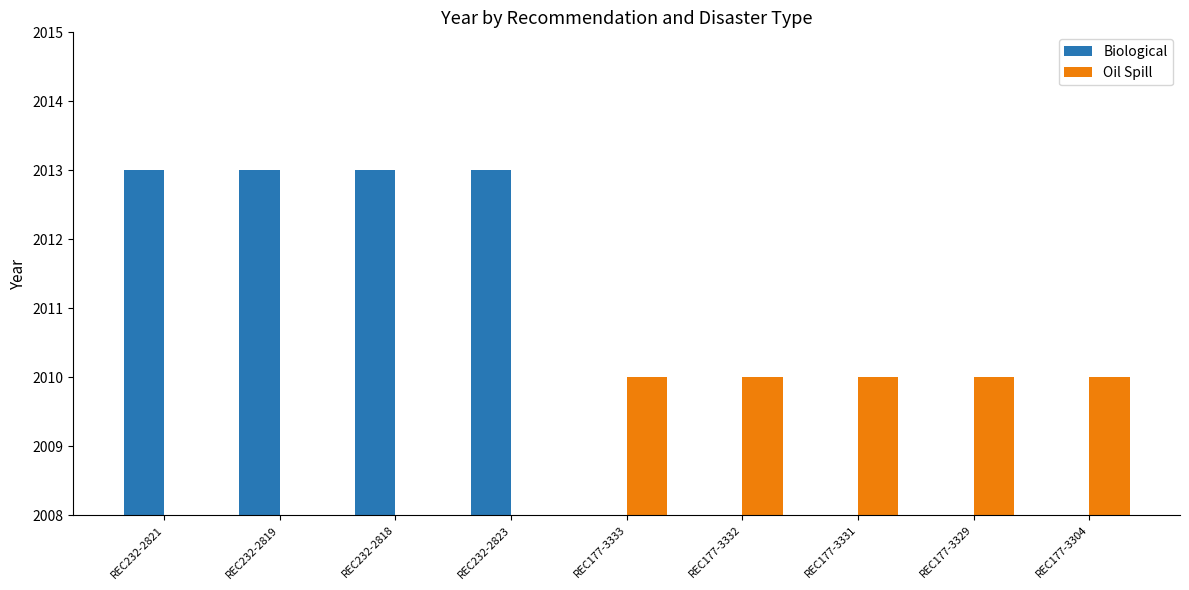

What is the maximum value for Oil Spill?

2010